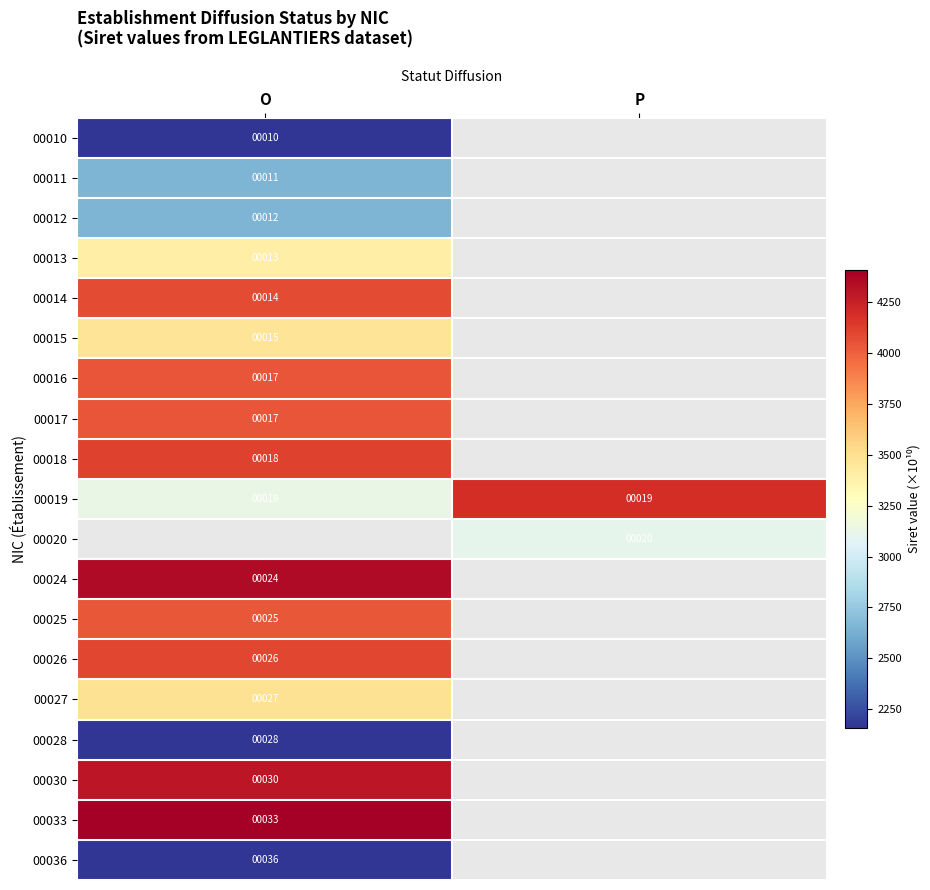

List the series in order of their peak value, highest first.

00020, 00033, 00024, 00030, 00019, 00018, 00026, 00014, 00016, 00017, 00025, 00027, 00015, 00013, 00012, 00011, 00036, 00028, 00010